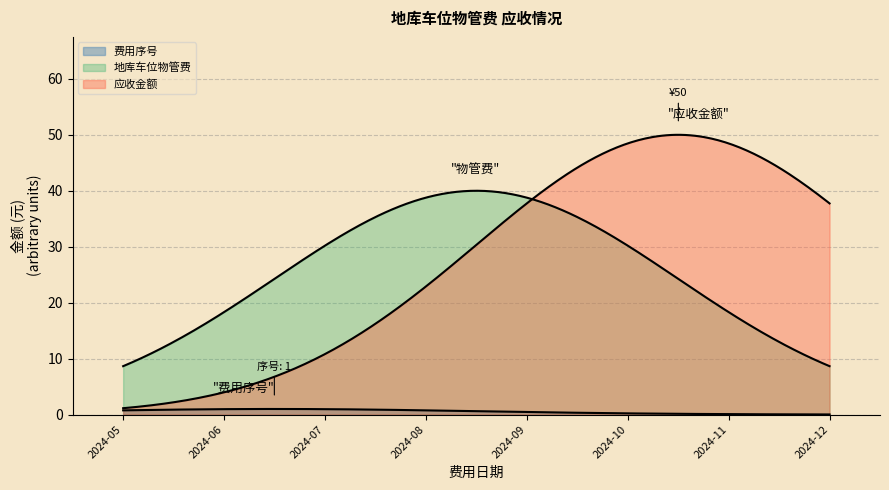

How many lines are shown in the chart?

3